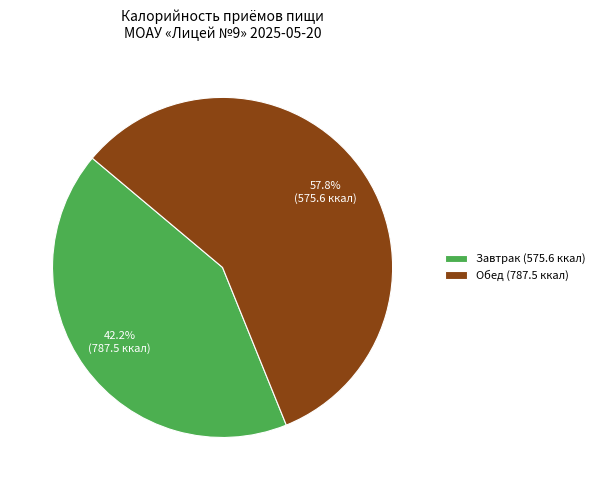

What is the largest slice in the pie chart?

Обед